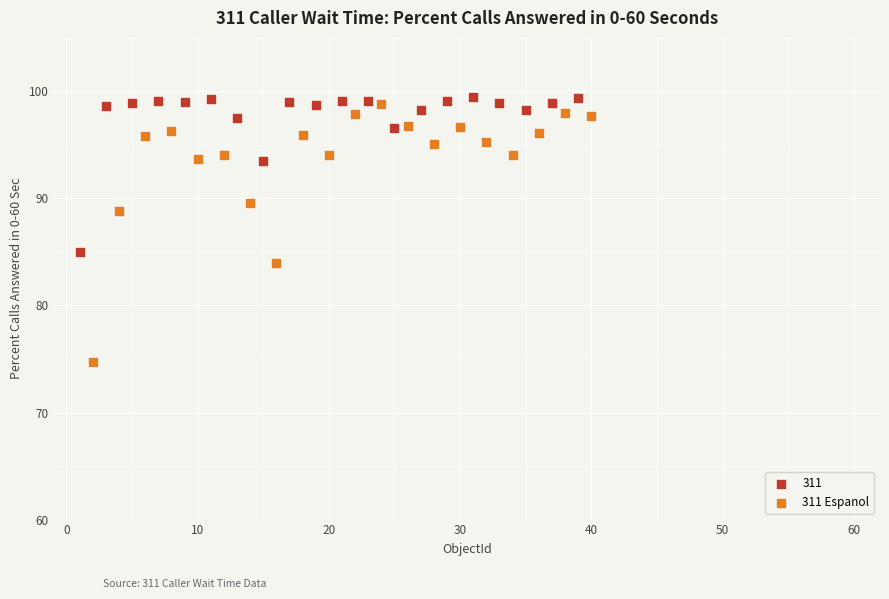

Which series has the widest spread of Y values?

311 Espanol